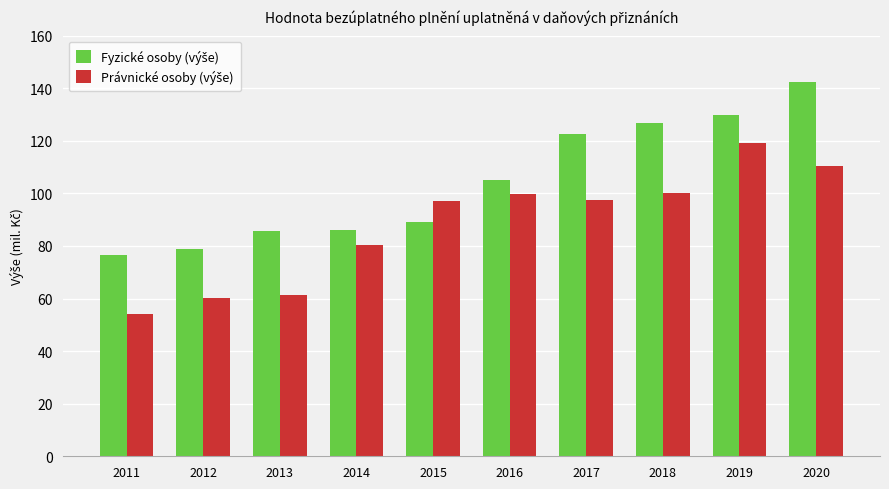

What is the maximum value shown in the chart?

142.4